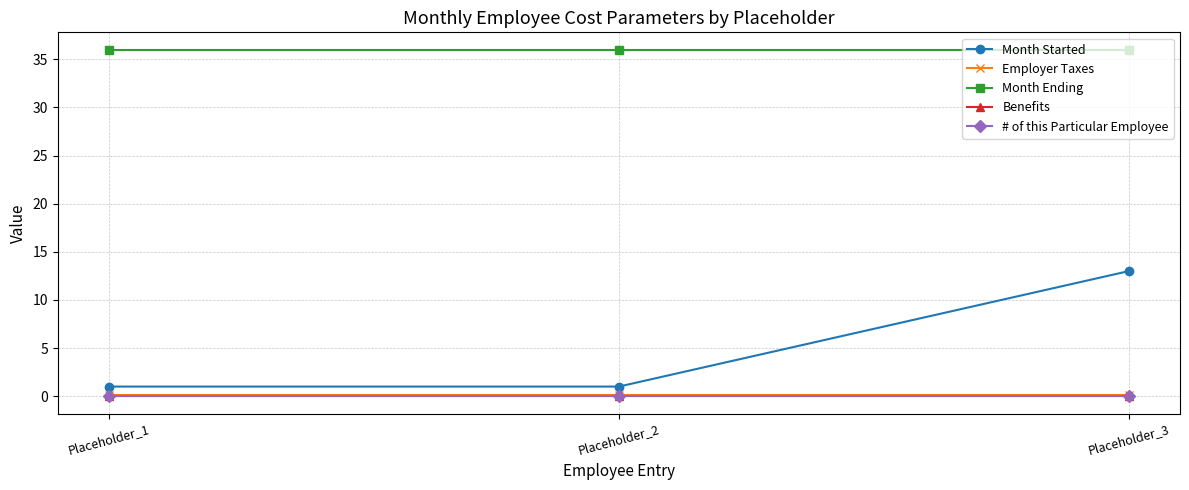

At which category is the sum across all series the highest?

Placeholder_3